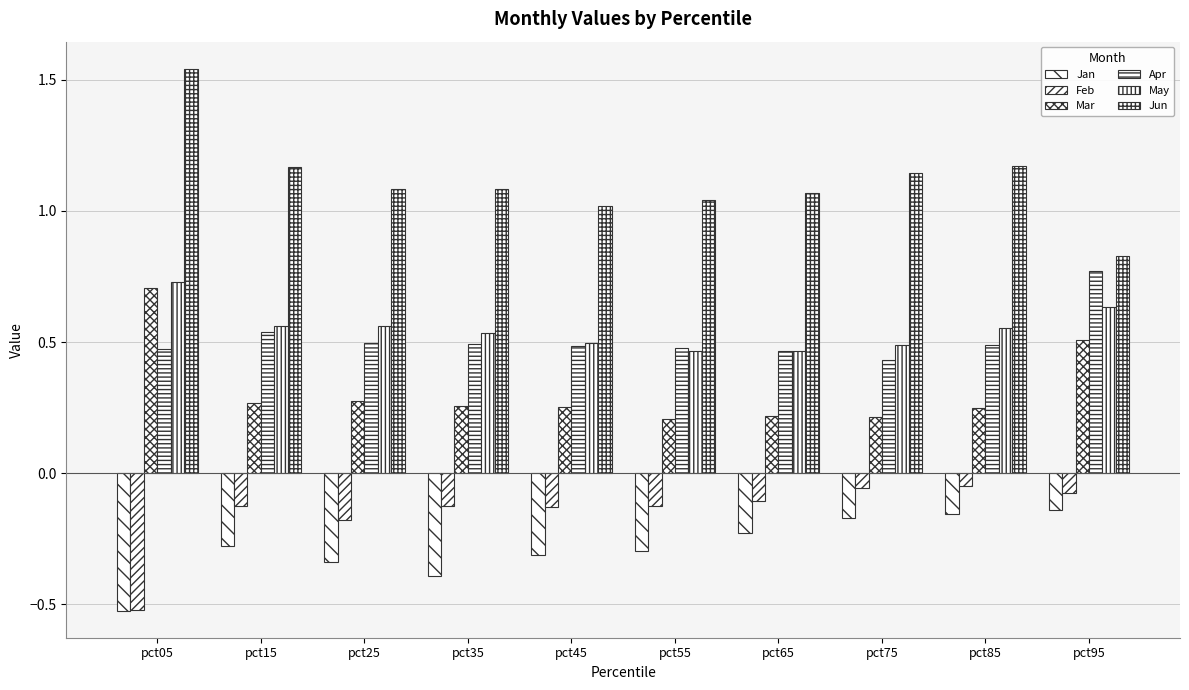

How many bars are there in total?

60